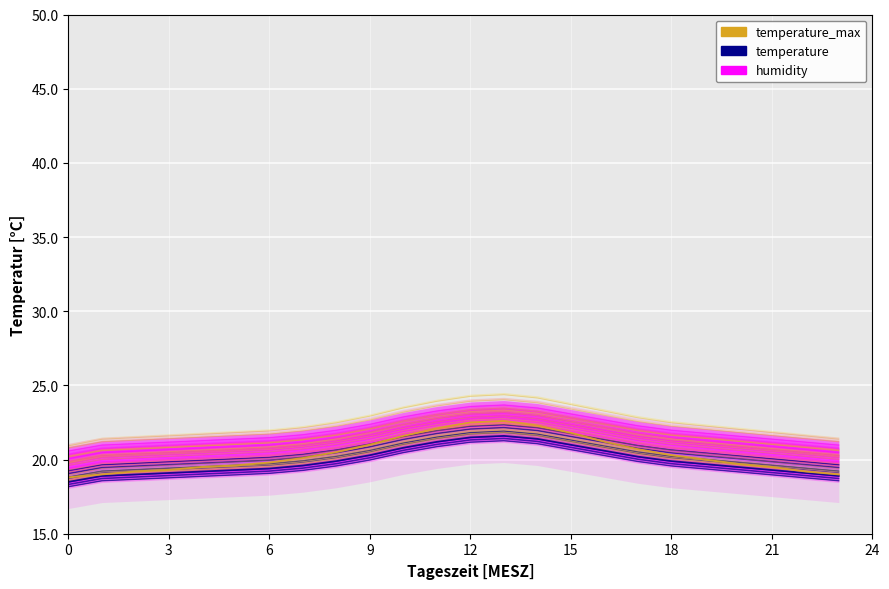

At which category is the sum across all series the highest?

13